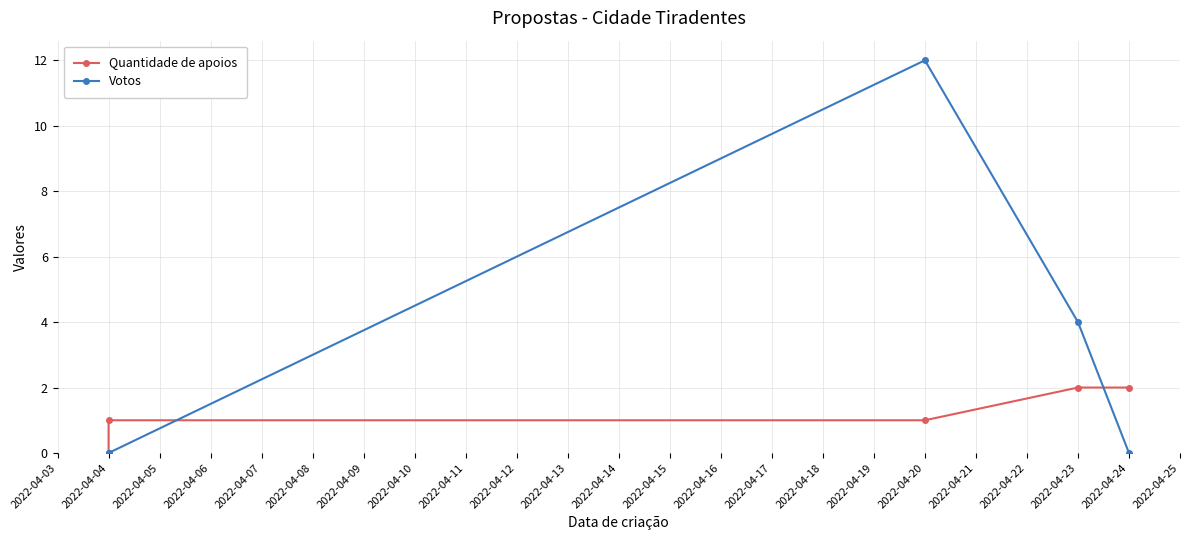

List the series in order of their peak value, highest first.

Votos, Quantidade de apoios